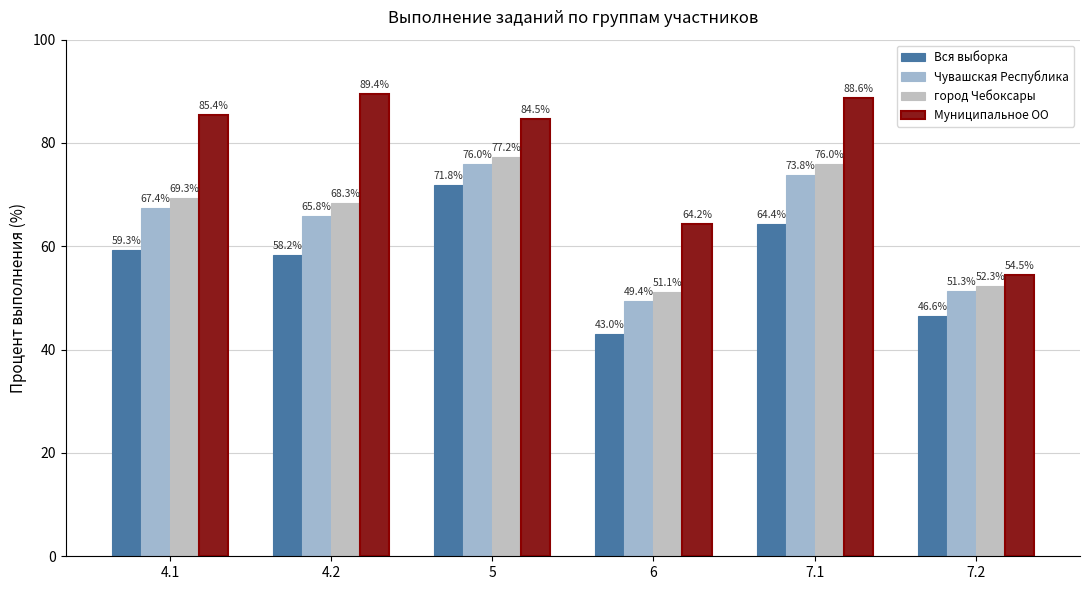

The value of Муниципальное ОО at 7.1 is 34.6. True or false?

False